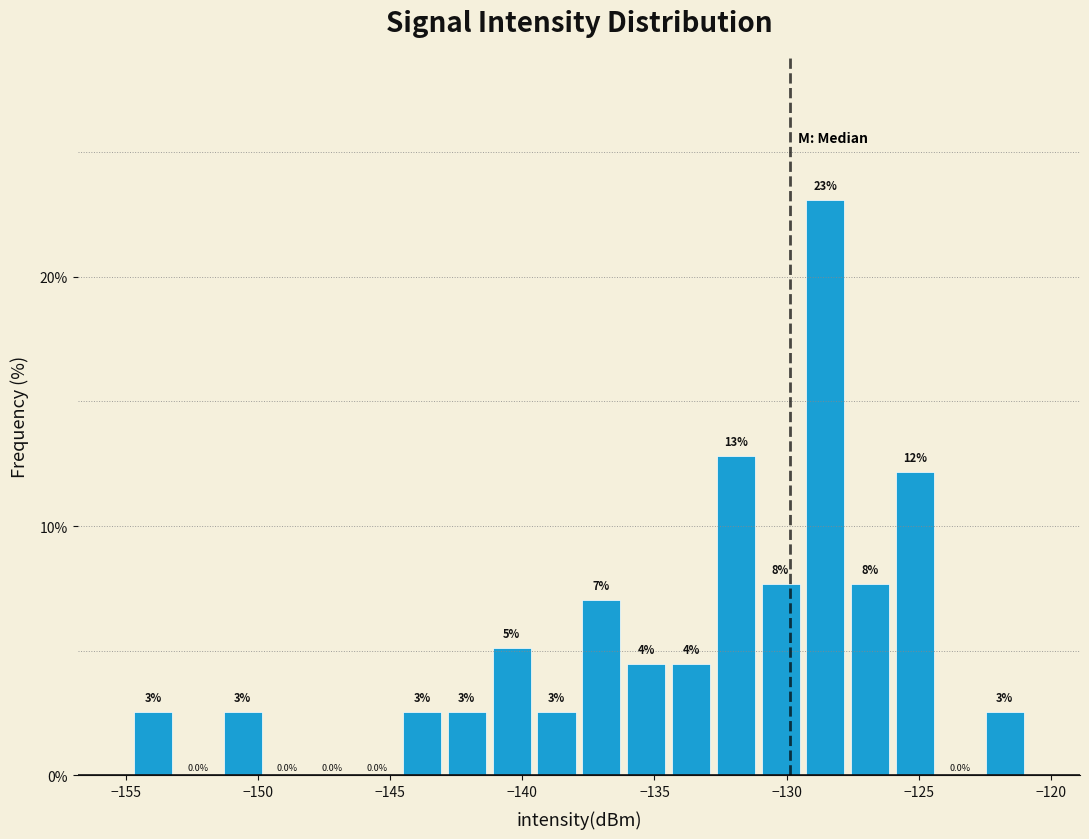

Read against the x-axis, roughly where is the centre of the tallest bar?

-128.5